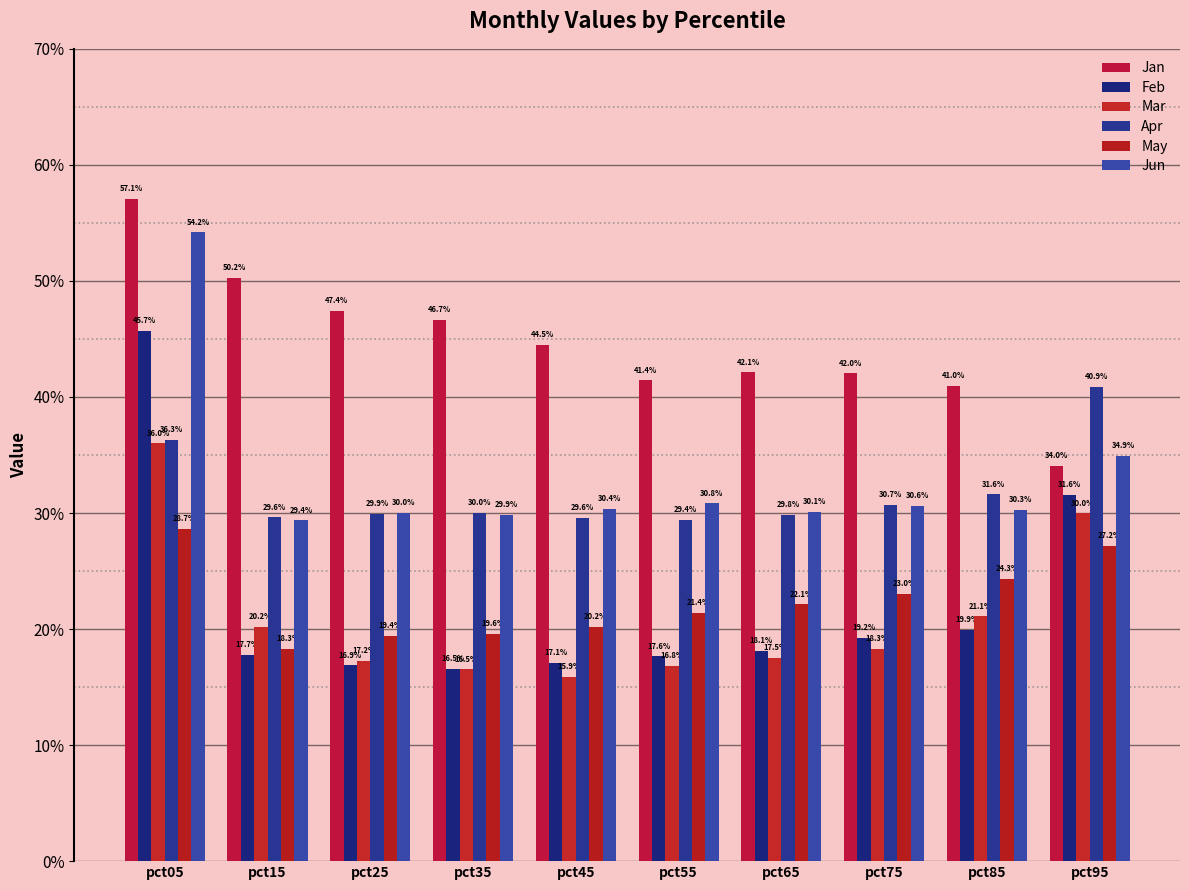

Rank the series by their maximum value, from highest to lowest.

Jan, Jun, Feb, Apr, Mar, May